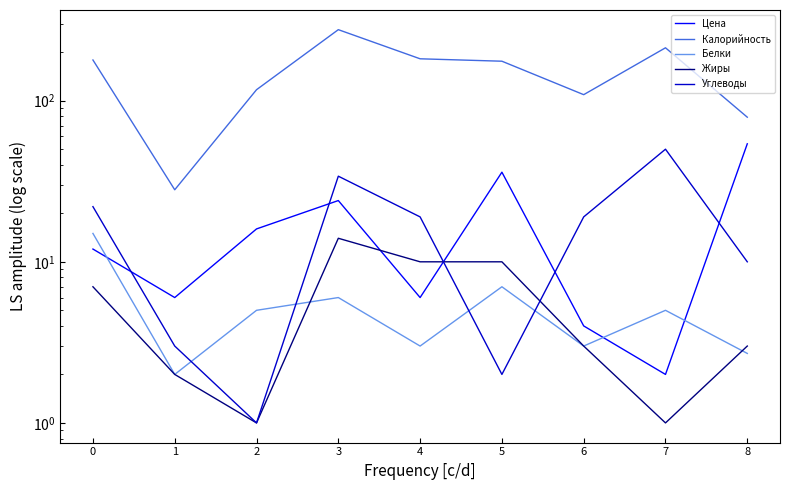

True or false: Жиры has more than 2 interior local peaks.

False